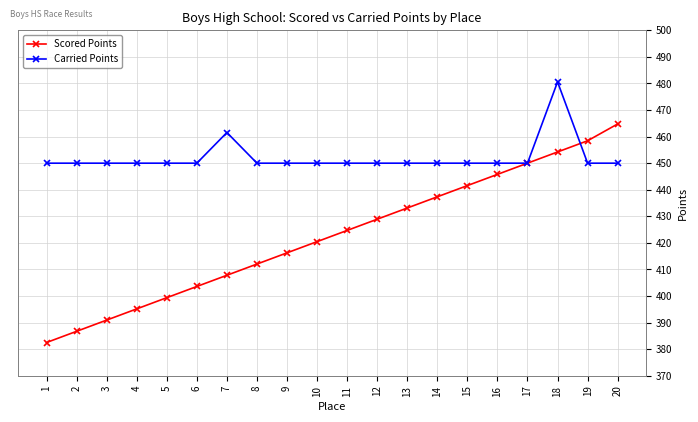

At 11, list the series in order from smallest to largest.

Scored Points, Carried Points